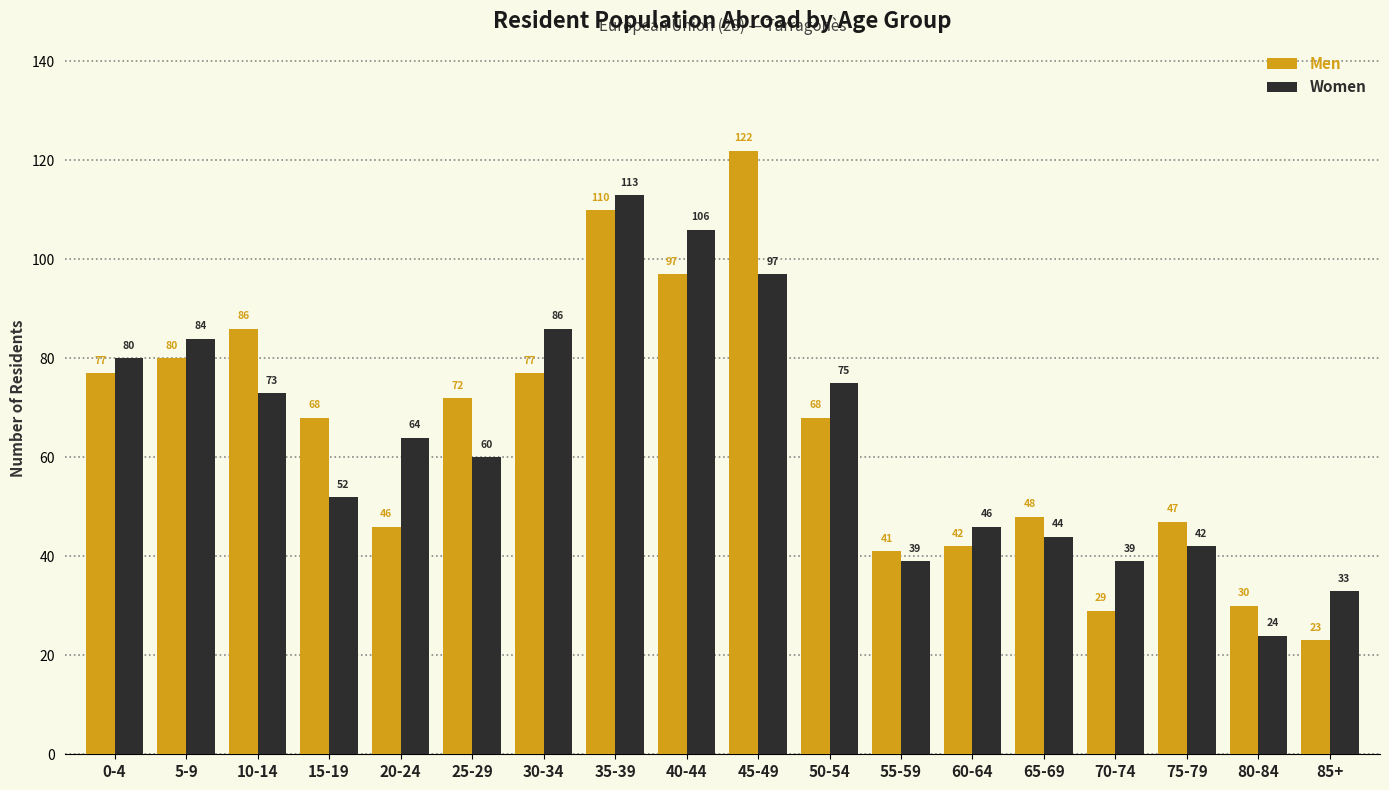

Which series has the largest total across all categories?

Men